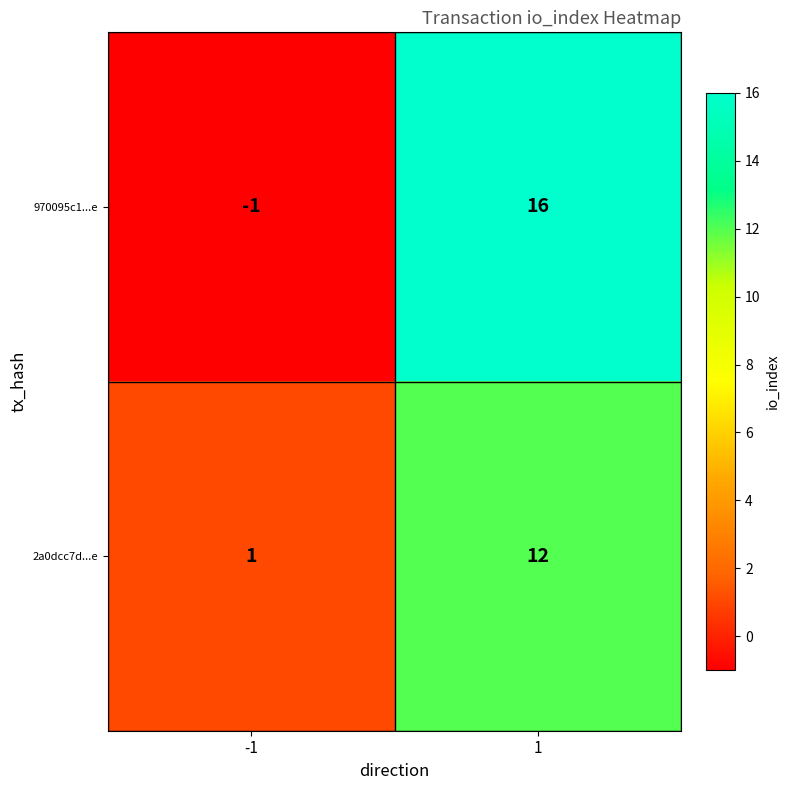

Reading left to right, what are all the values shown in this chart?

970095c1...e: -1=-1	1=16
2a0dcc7d...e: -1=1	1=12